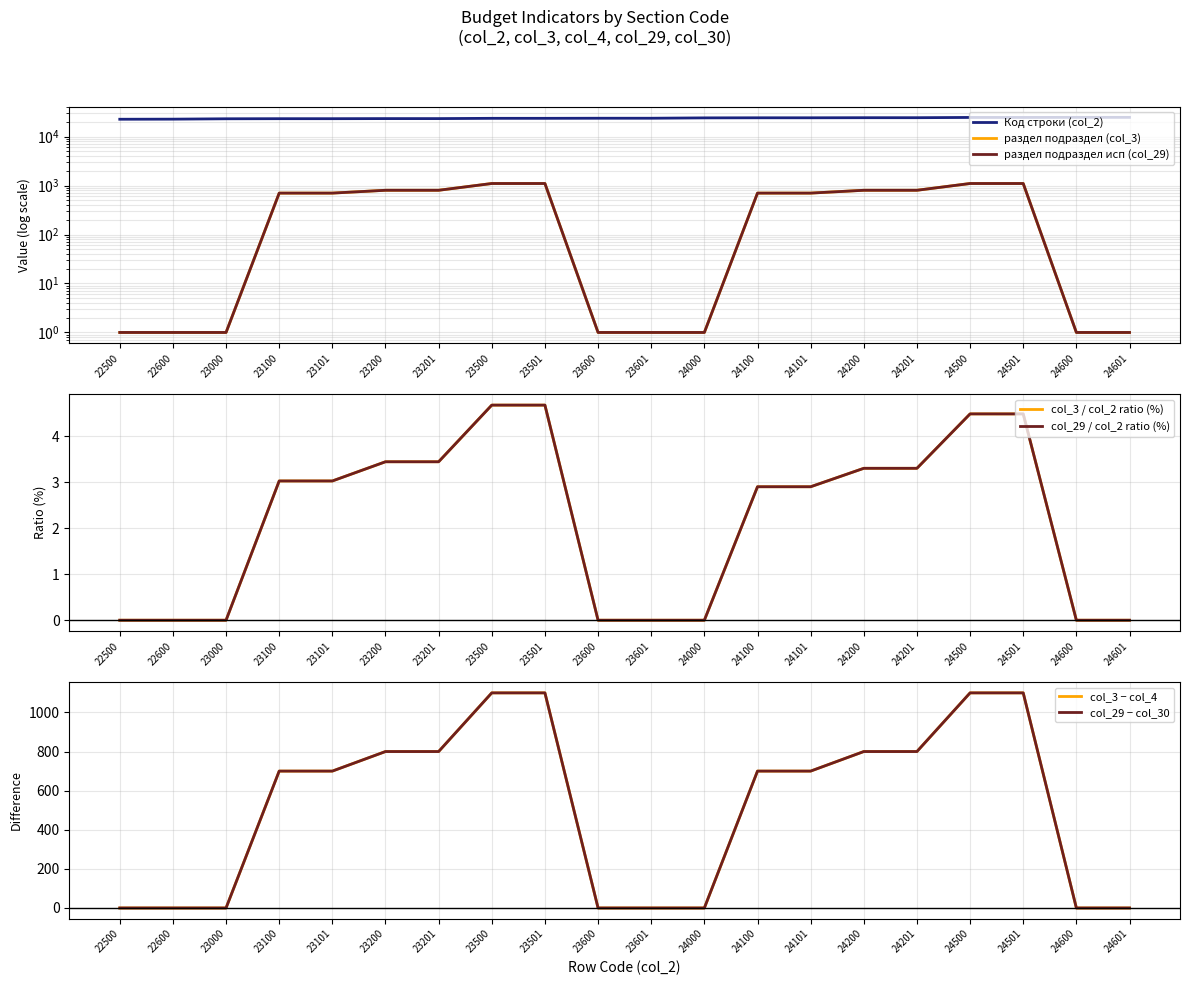

How many lines are shown in the chart?

3